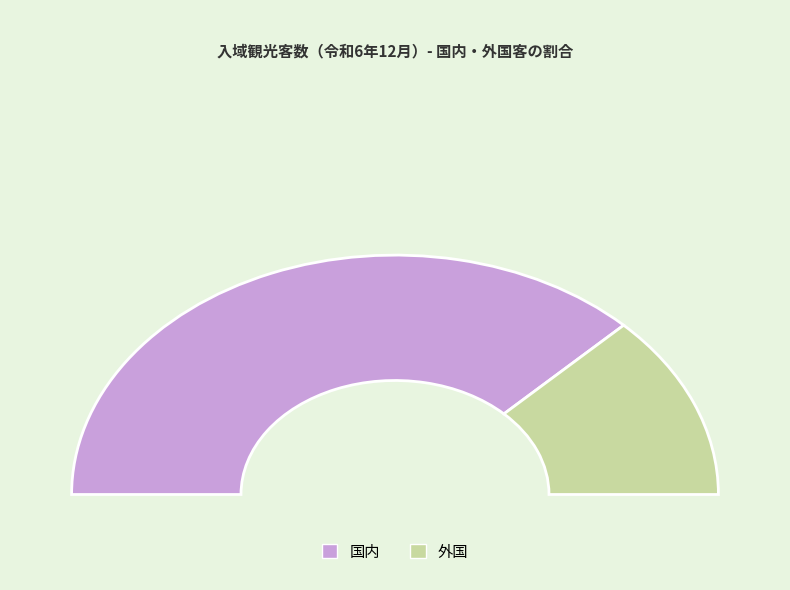

Does 外国 represent more than half of the total?

No